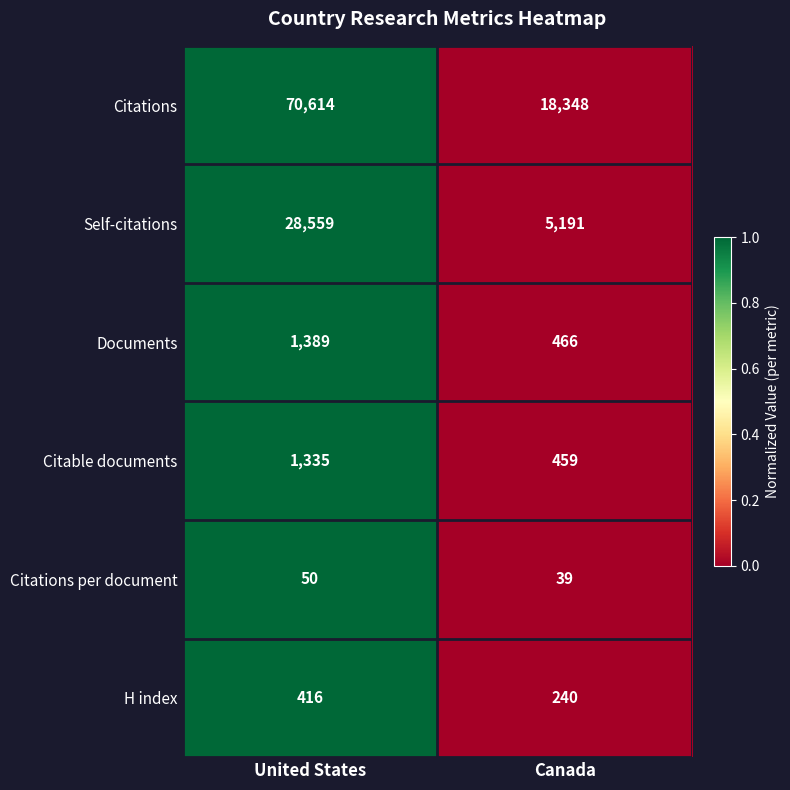

What value does the Self-citations series have at Canada, to the nearest 100?

5200